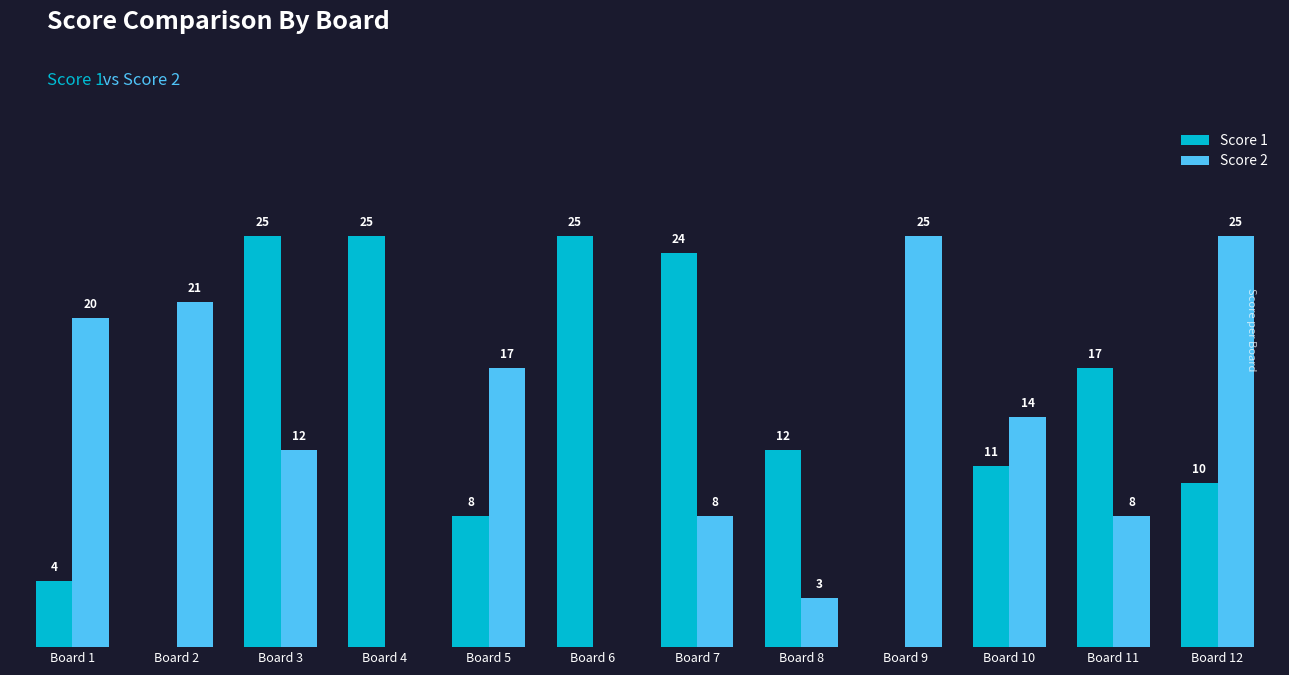

Which series changed the most between Board 1 and Board 3?

Score 1